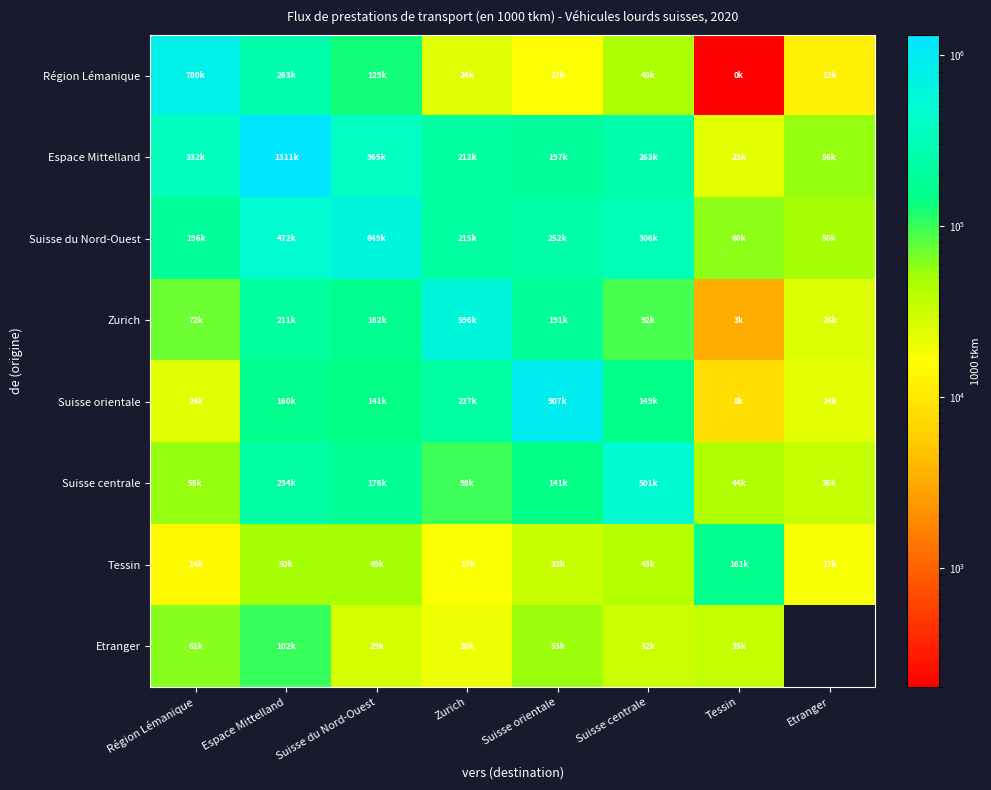

Which category has the highest value in the Espace Mittelland series?

Espace Mittelland